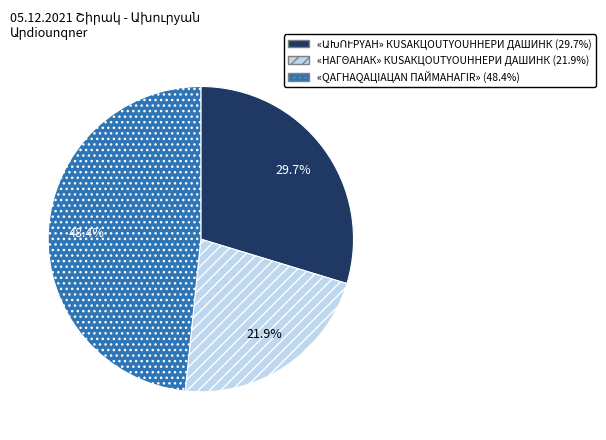

Does any single category account for the majority?

No